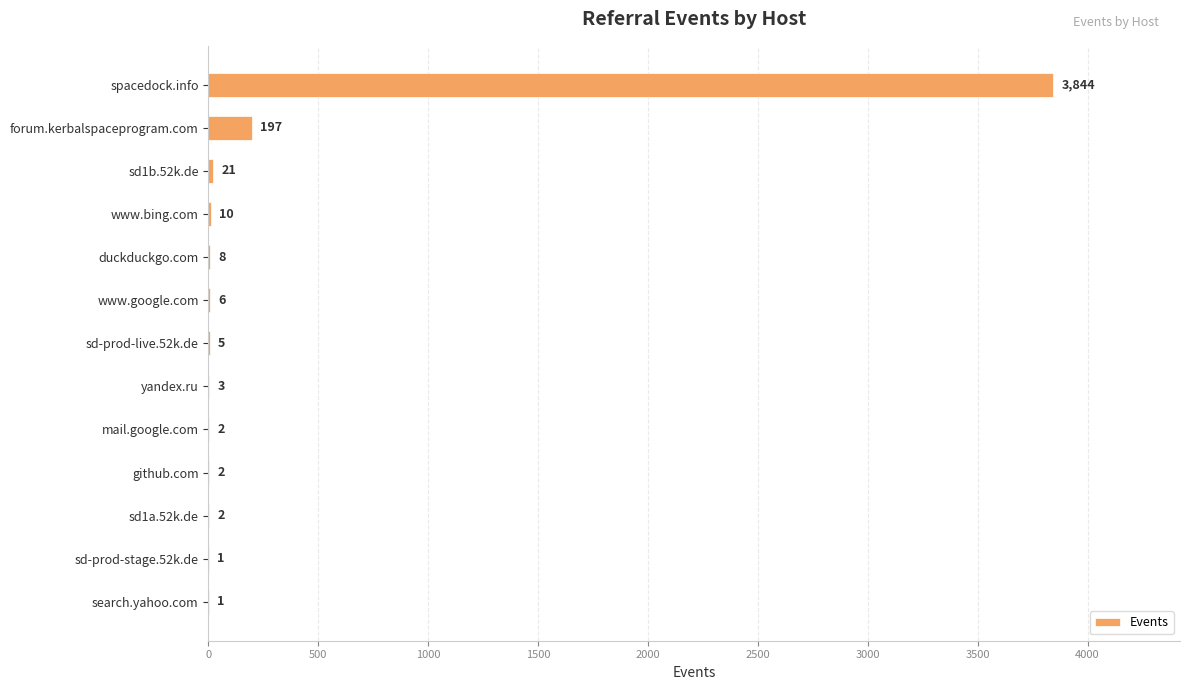

Between spacedock.info and sd-prod-live.52k.de, which is larger?

spacedock.info